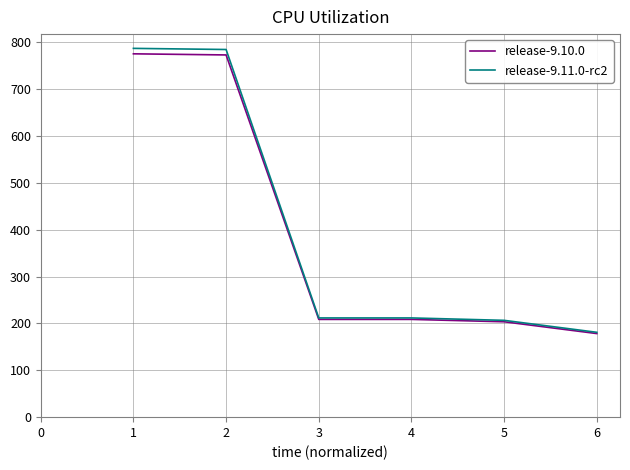

Which series has the widest spread of values?

release-9.11.0-rc2